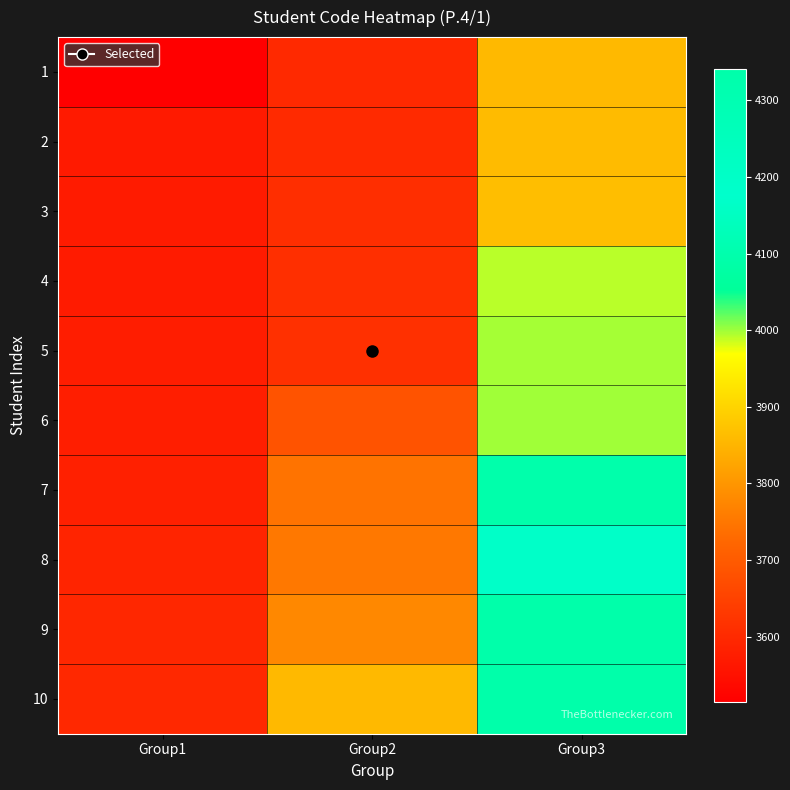

At which category does the chart reach its minimum across all series?

Group1